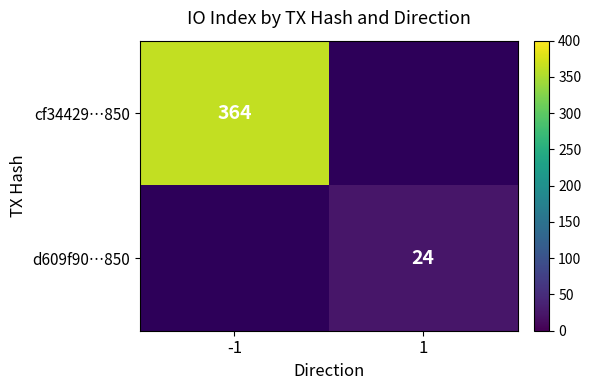

Is the value of cf34429…850 at -1 greater than the value of d609f90…850 at 1?

Yes